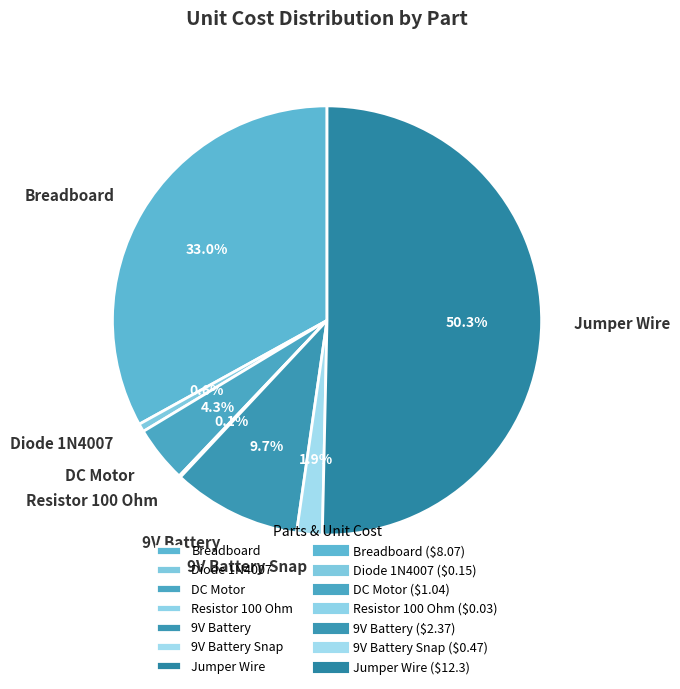

Does Breadboard account for over 50% of the chart?

No